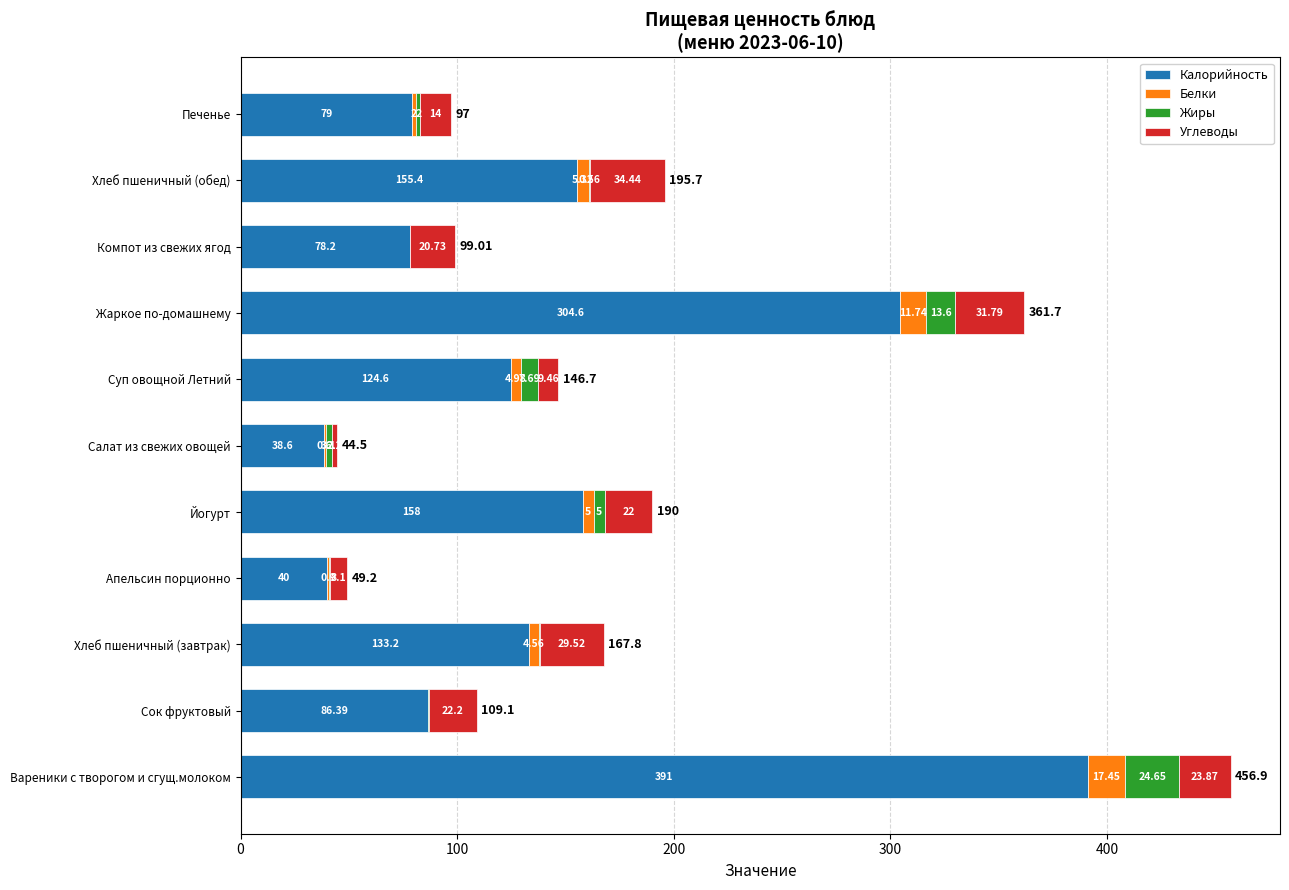

At which category is the sum across all series the highest?

Вареники с творогом и сгущ.молоком